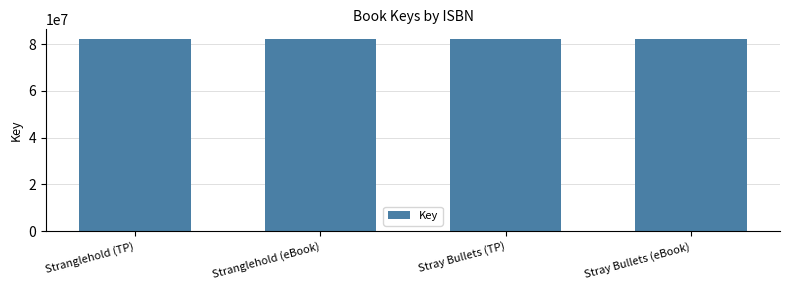

What is the sum of all values?

329148170